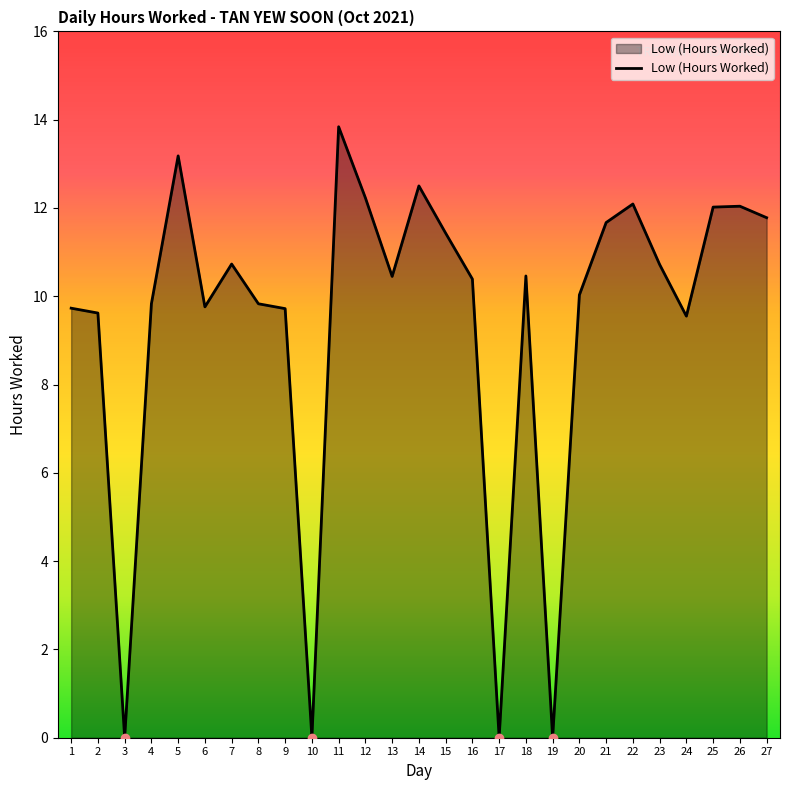

The value at 20 is 10.0. True or false?

True